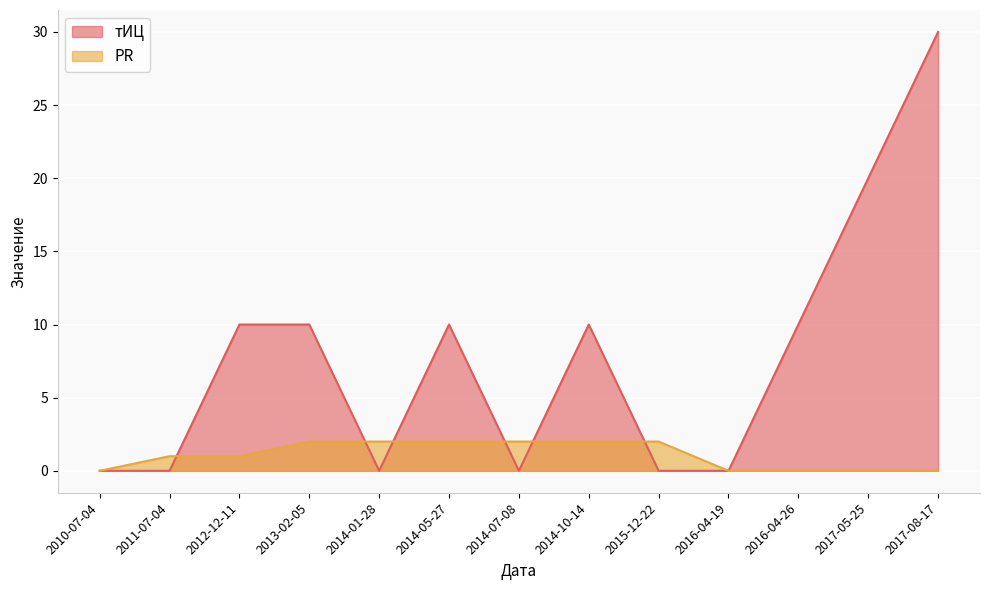

Which has a higher value, 2014-01-28 or 2017-05-25?

2017-05-25